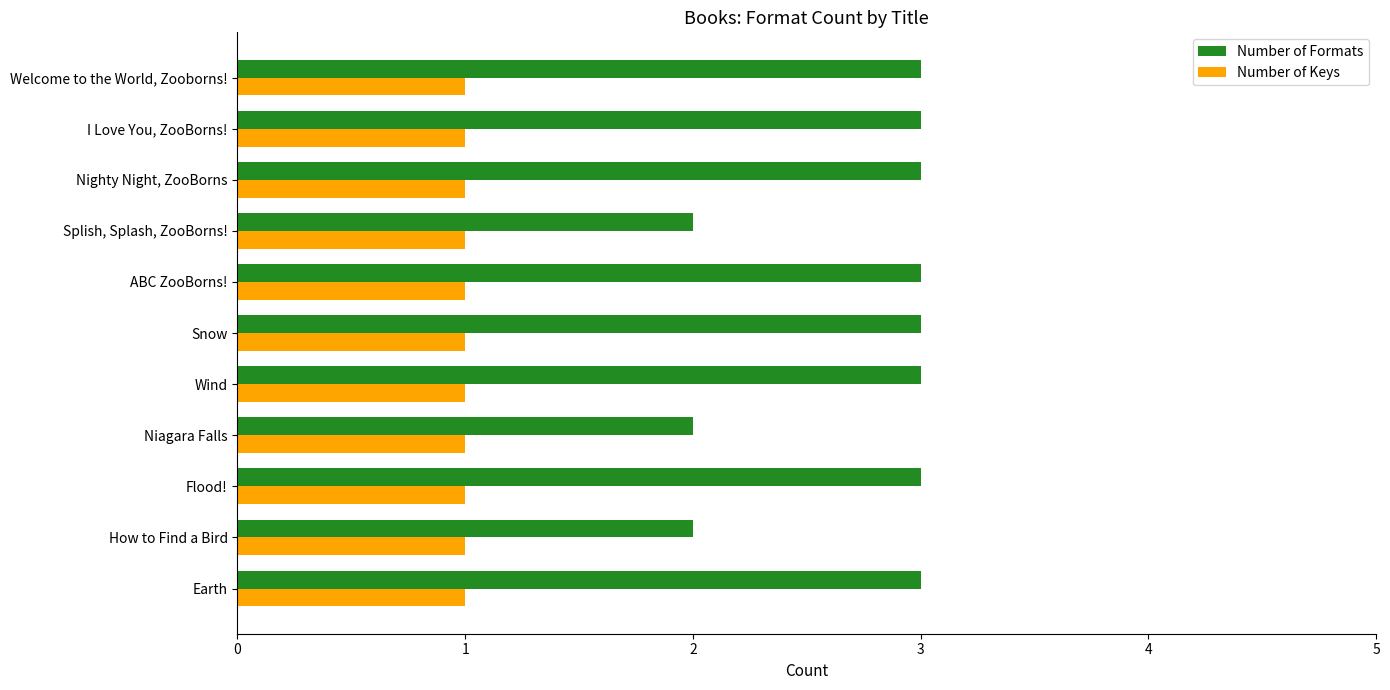

Rank the series at Welcome to the World, Zooborns! from lowest to highest value.

Number of Keys, Number of Formats